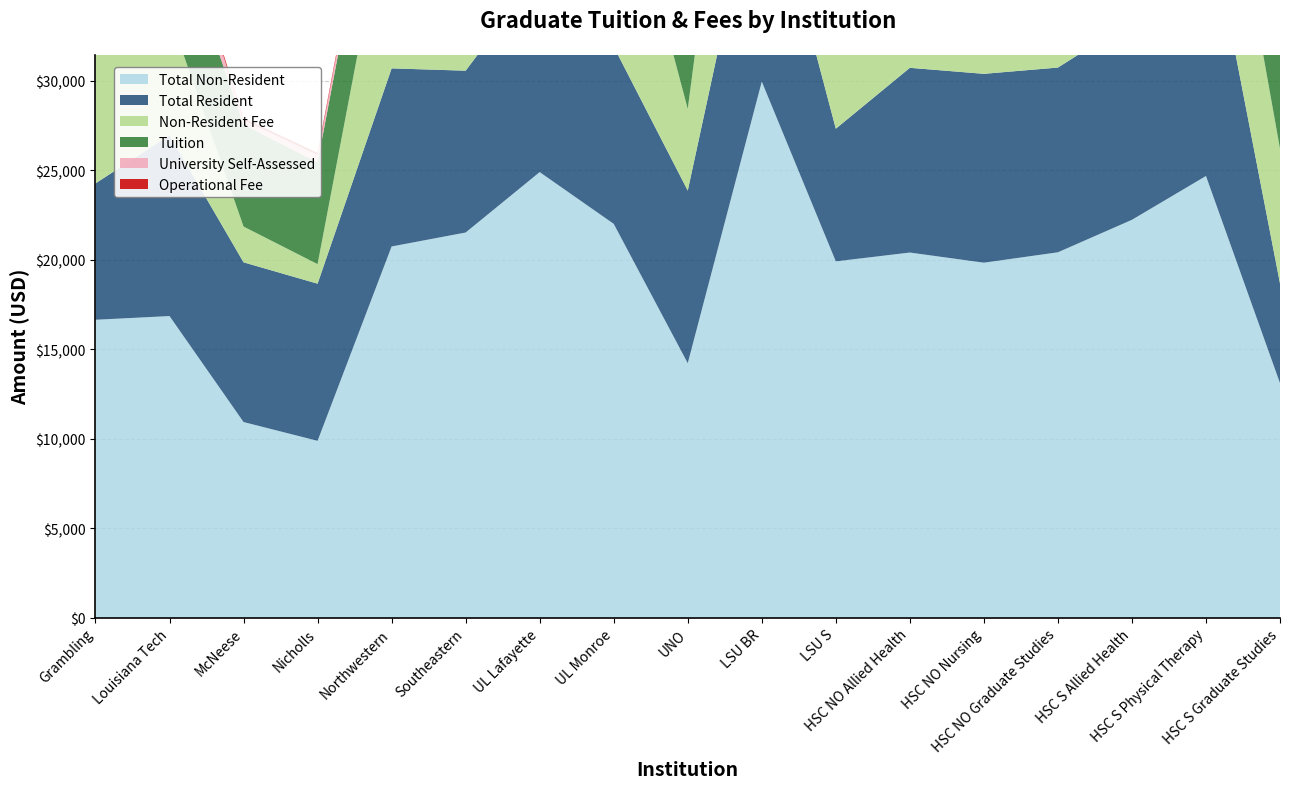

Reading left to right, list all the values displayed in this chart.

Total Non-Resident: 16646.0	16853.5	10928.7	9878.0	20744.0	21524.0	24902.0	22008.0	14218.0	29962.0	19911.9	20404.0	19837.0	20418.0	22234.2	24684.0	13104.0
Total Resident: 7623.0	10112.5	8928.7	8785.0	9956.0	9046.0	11174.0	9908.0	9648.0	13027.0	7414.7	10327.0	10558.0	10327.0	11120.2	15339.0	5571.5
Non-Resident Fee: 9023.0	6741.0	2000.0	1093.0	10788.0	12478.0	13728.0	12100.0	4570.0	16935.0	12497.2	10077.0	9279.0	10091.0	11114.0	9345.0	7532.5
Tuition: 5110.0	5841.0	5702.7	5686.0	5738.0	6684.0	5510.5	6489.0	6090.4	9131.9	6196.0	9335.0	7168.0	9335.0	10150.2	14538.0	5193.5
University Self-Assessed: 408.0	1434.0	240.0	414.0	596.0	472.0	799.9	972.0	1282.6	2743.9	125.3	460.0	2896.0	460.0	0.0	31.0	0.0
Operational Fee: 132.0	138.0	118.0	120.0	124.0	115.0	122.4	120.0	138.0	160.0	90.0	166.0	128.0	166.0	146.0	146.0	114.0